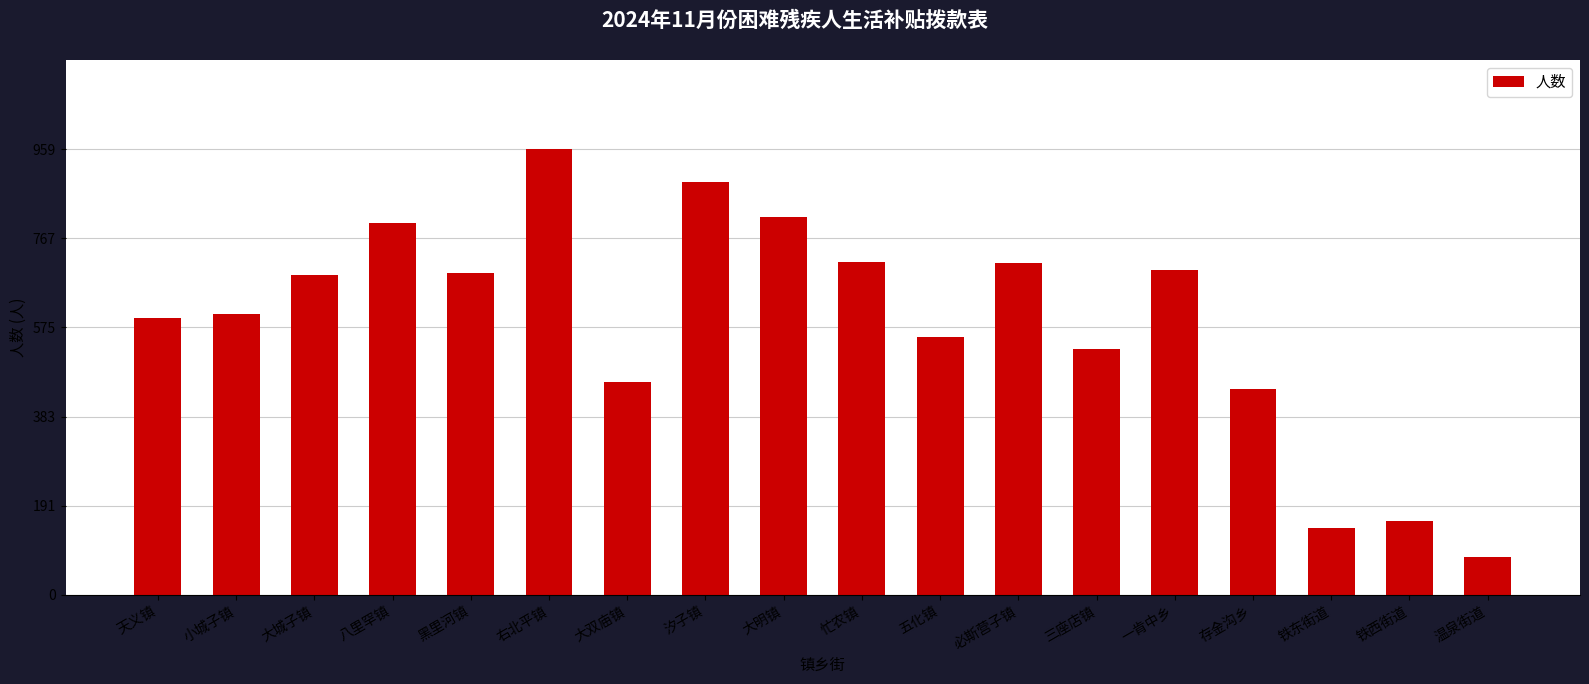

Approximately how many times larger is the value at 存金沟乡 compared to 忙农镇?

0.6